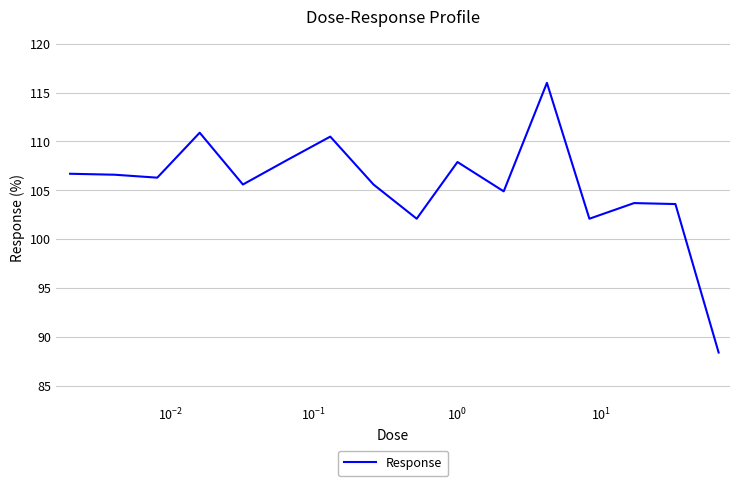

How many interior local valleys (lower than both neighbors) does the data have?

5